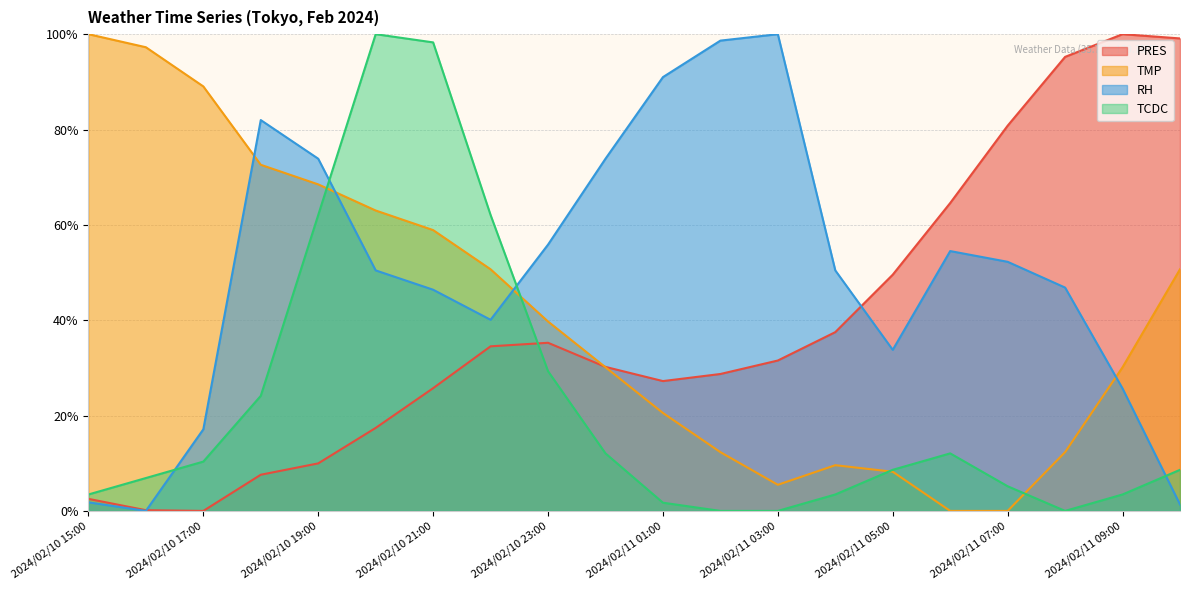

Which series has the largest total across all categories?

RH